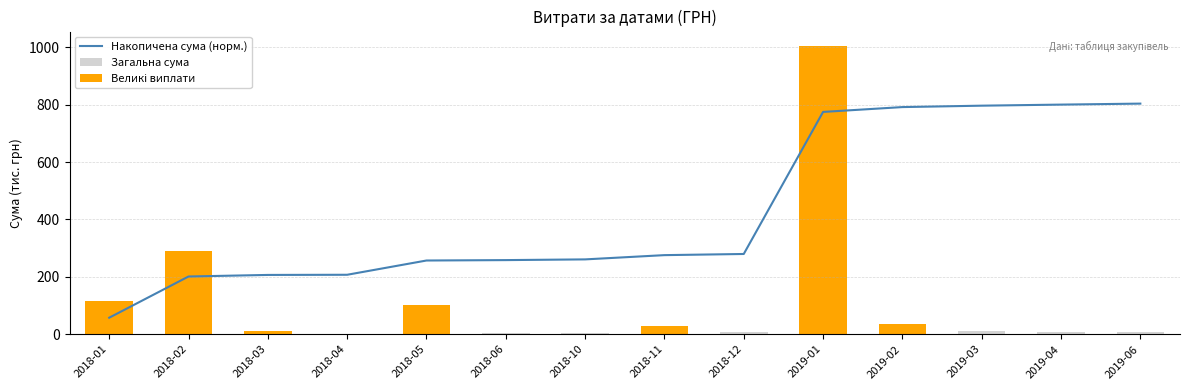

What is the difference between the second highest and minimum values in the Загальна сума series?

290.4